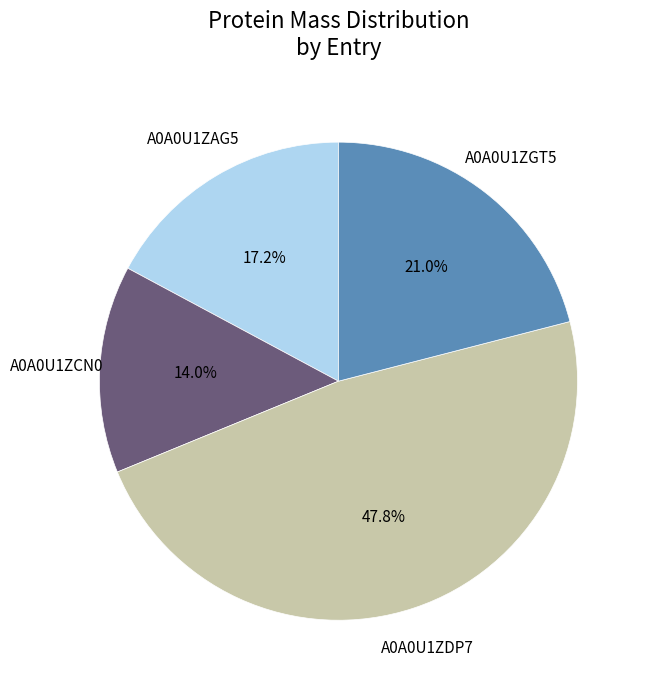

Is there any slice that represents more than half of the pie?

No